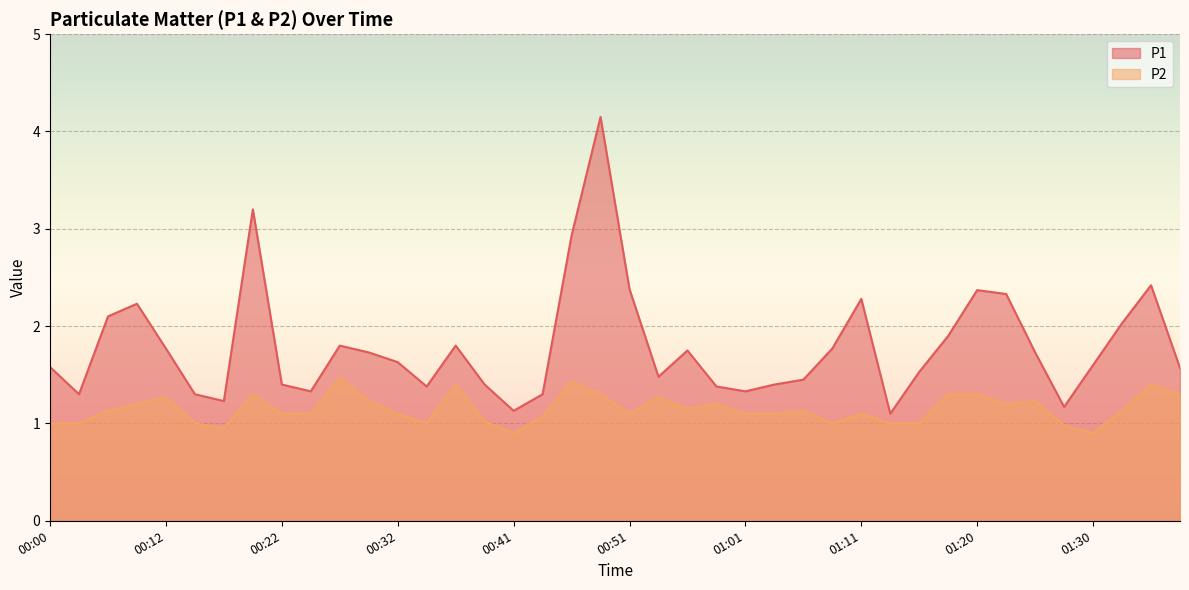

Reading right to left, extract all data points from this chart.

P1: 01:37=1.6	01:35=2.4	01:32=2.0	01:30=1.6	01:28=1.2	01:25=1.7	01:23=2.3	01:20=2.4	01:18=1.9	01:15=1.5	01:13=1.1	01:11=2.3	01:08=1.8	01:06=1.4	01:03=1.4	01:01=1.3	00:58=1.4	00:56=1.8	00:54=1.5	00:51=2.4	00:49=4.2	00:46=2.9	00:44=1.3	00:41=1.1	00:39=1.4	00:37=1.8	00:34=1.4	00:32=1.6	00:29=1.7	00:27=1.8	00:24=1.3	00:22=1.4	00:20=3.2	00:17=1.2	00:15=1.3	00:12=1.8	00:10=2.2	00:07=2.1	00:05=1.3	00:00=1.6
P2: 01:37=1.3	01:35=1.4	01:32=1.1	01:30=0.9	01:28=1.0	01:25=1.2	01:23=1.2	01:20=1.3	01:18=1.3	01:15=1.0	01:13=1.0	01:11=1.1	01:08=1.0	01:06=1.1	01:03=1.1	01:01=1.1	00:58=1.2	00:56=1.1	00:54=1.3	00:51=1.1	00:49=1.3	00:46=1.4	00:44=1.1	00:41=0.9	00:39=1.0	00:37=1.4	00:34=1.0	00:32=1.1	00:29=1.2	00:27=1.5	00:24=1.1	00:22=1.1	00:20=1.3	00:17=0.9	00:15=1.0	00:12=1.3	00:10=1.2	00:07=1.1	00:05=1.0	00:00=1.0